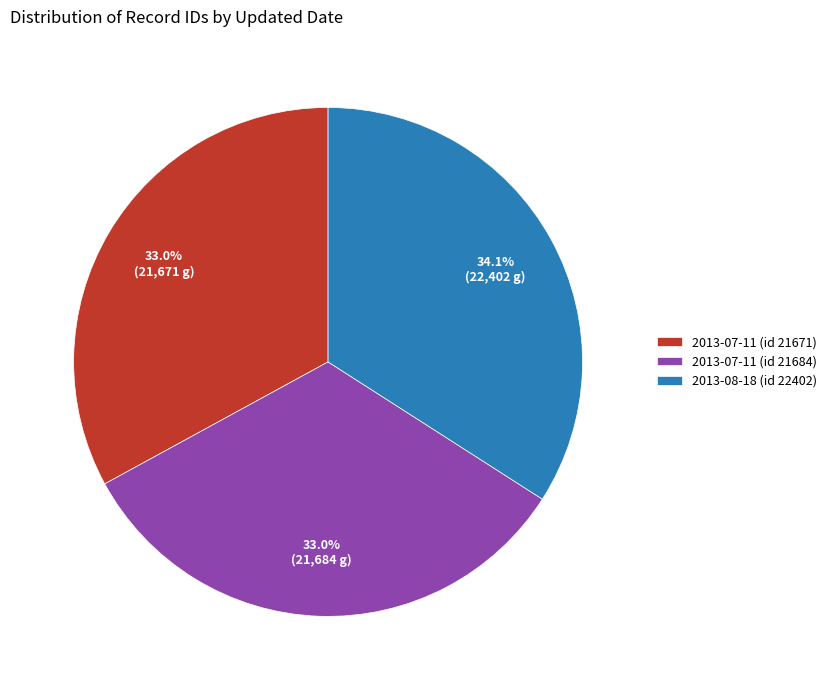

Is it true that 2013-07-11 (id 21684) is 46% of the pie?

False